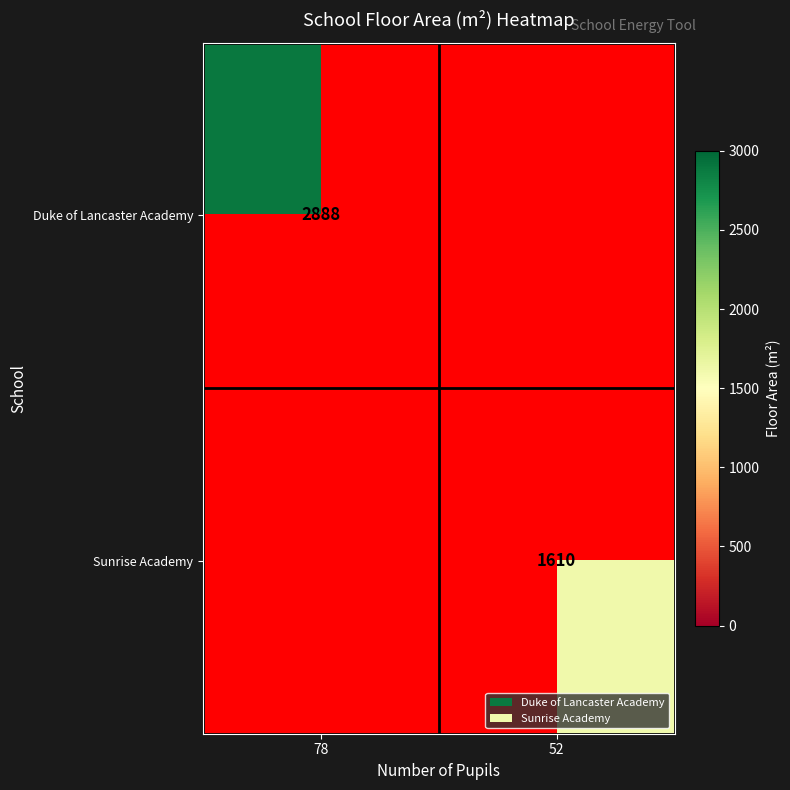

True or false: Duke of Lancaster Academy has a value of 1047 at 78.

False